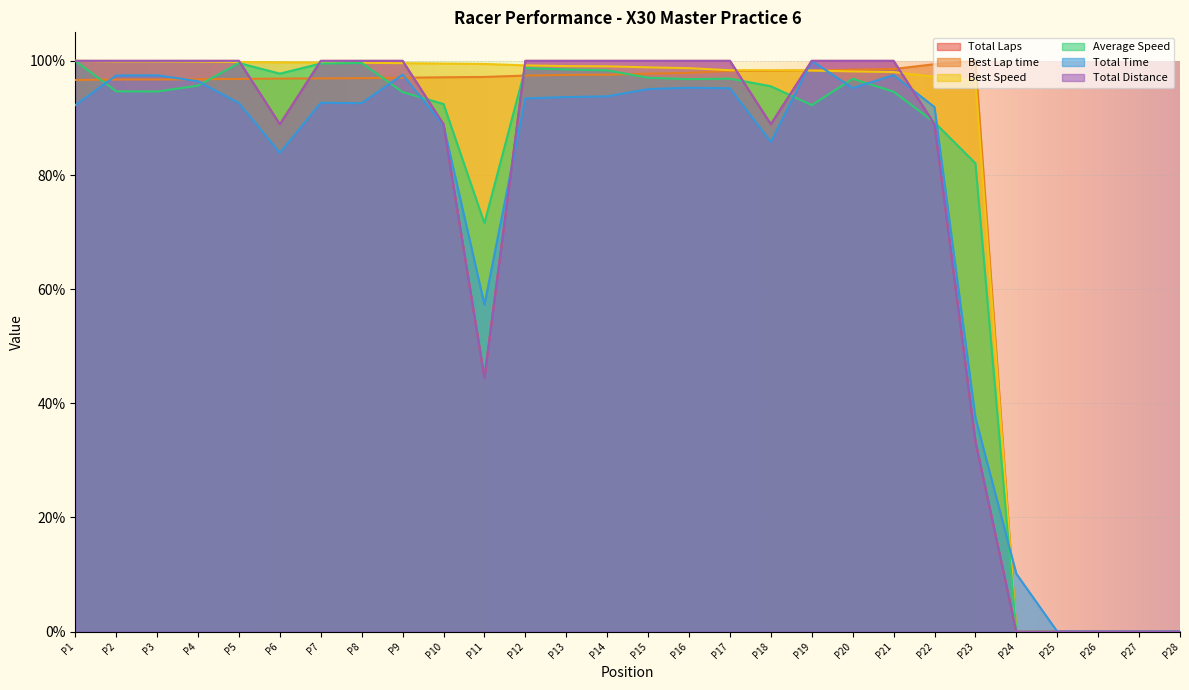

How many values in the Best Speed series exceed 99?

14